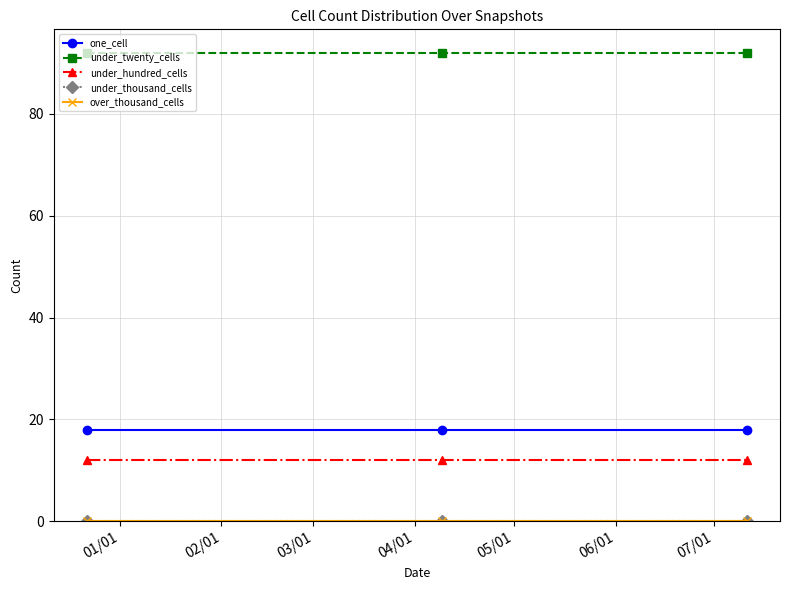

Is this an area chart (filled region under the line)?

No